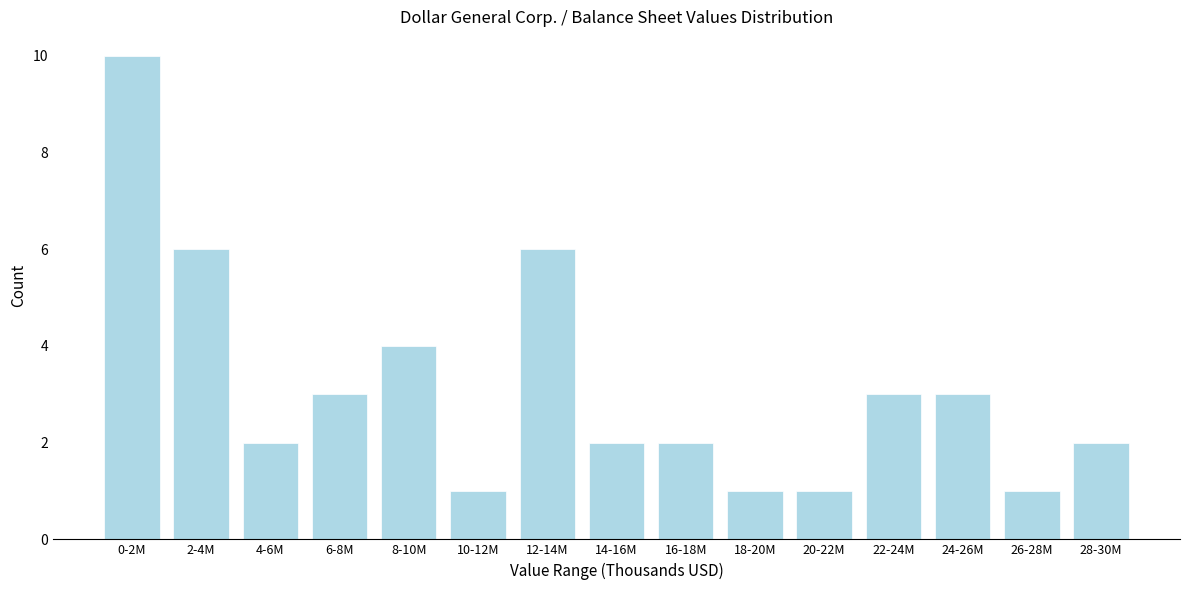

Reading right to left, list all the values displayed in this chart.

28-30M=2	26-28M=1	24-26M=3	22-24M=3	20-22M=1	18-20M=1	16-18M=2	14-16M=2	12-14M=6	10-12M=1	8-10M=4	6-8M=3	4-6M=2	2-4M=6	0-2M=10